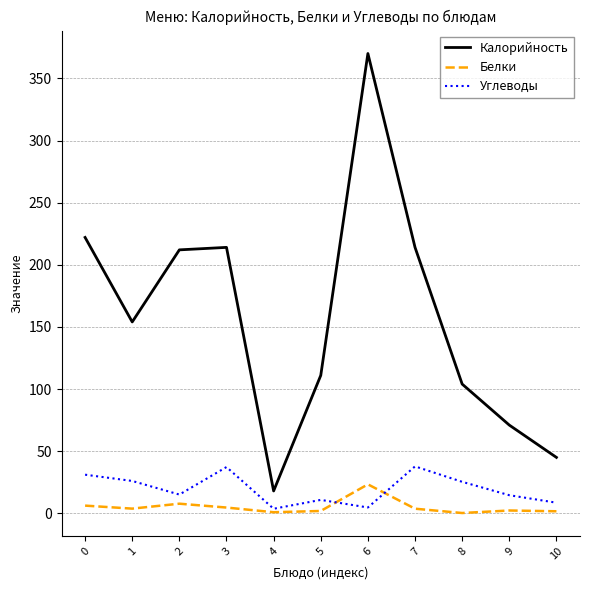

Which series has the widest spread of values?

Калорийность